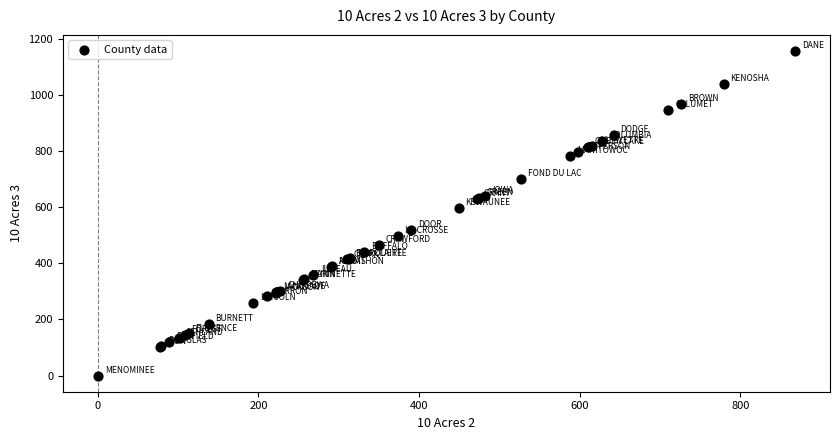

What Y value in the scatter plot is closest to 578?

599